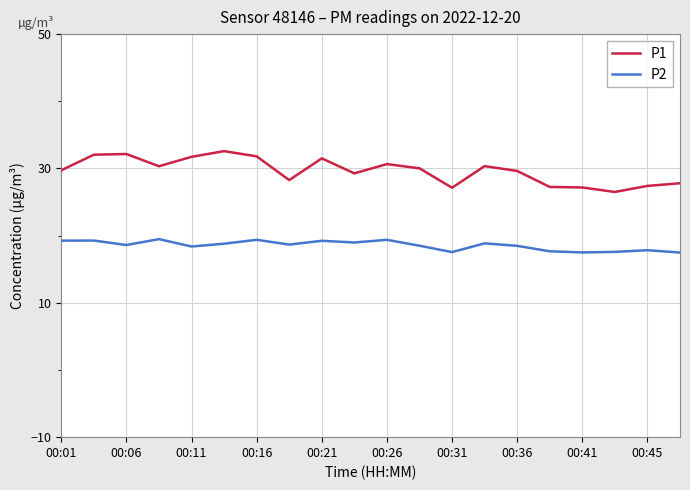

How many distinct data groups are displayed?

2